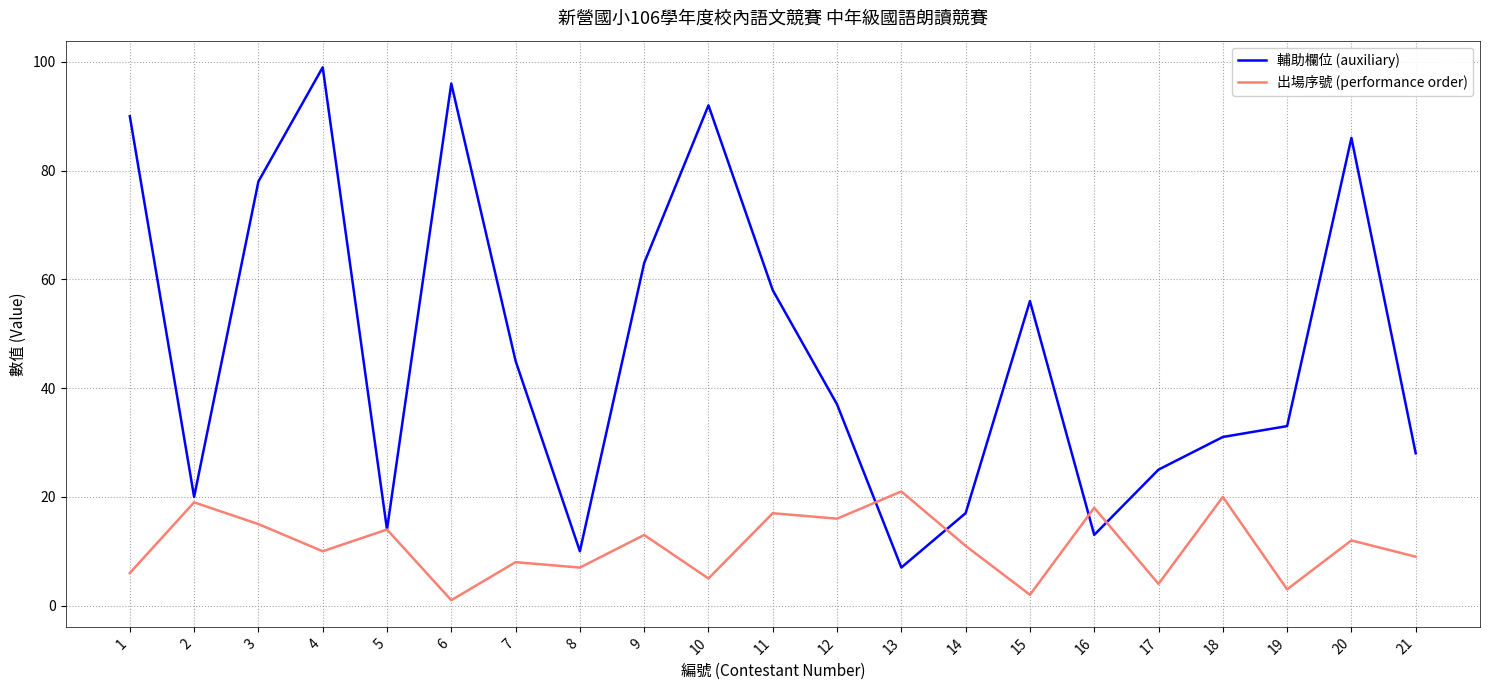

True or false: 出場序號 (performance order) has a value of 20.0 at 18.

True